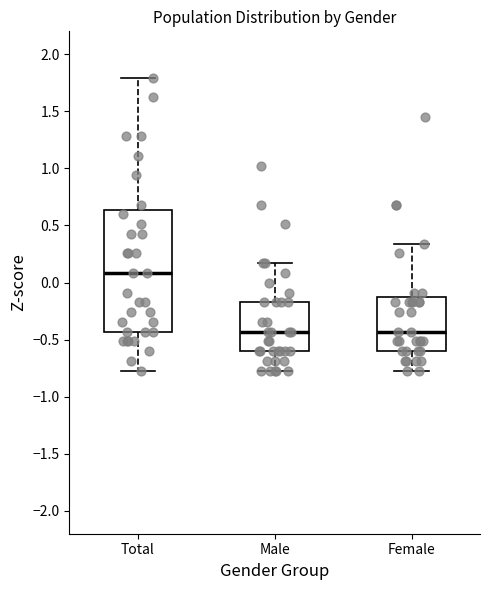

Reading left to right, transcribe this box plot: for each box, give where its median line is, the range the box spans, and where its two whiskers end, as read against the y-axis. The values are not printed on the chart, so give them approximately, as read against the axis.

Total: median 0.10, box -0.45 to 0.65, whiskers -0.75 to 1.80
Male: median -0.45, box -0.60 to -0.15, whiskers -0.75 to 0.15
Female: median -0.45, box -0.60 to -0.15, whiskers -0.75 to 0.35